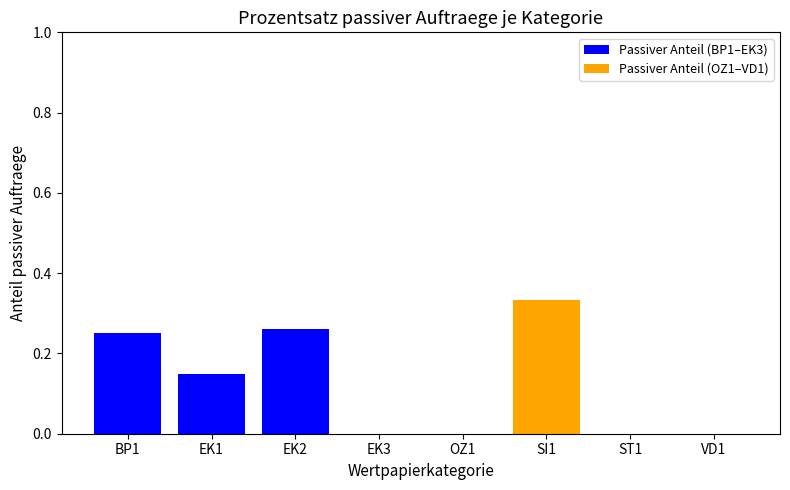

What position from the left is EK2?

3